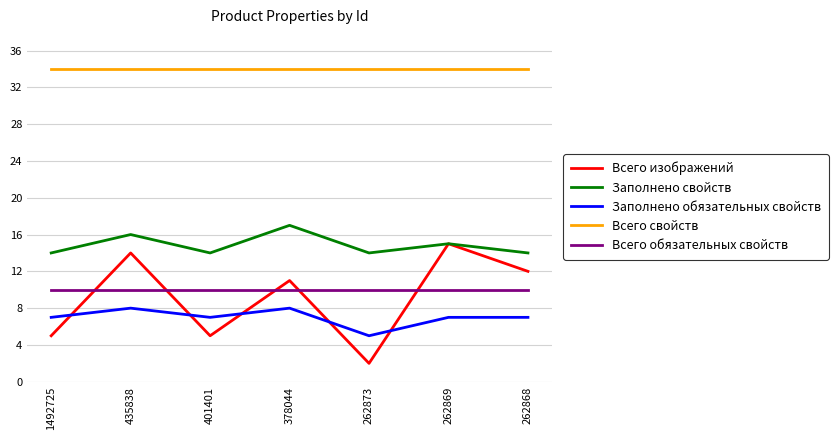

Which series changed the most between 1492725 and 435838?

Всего изображений